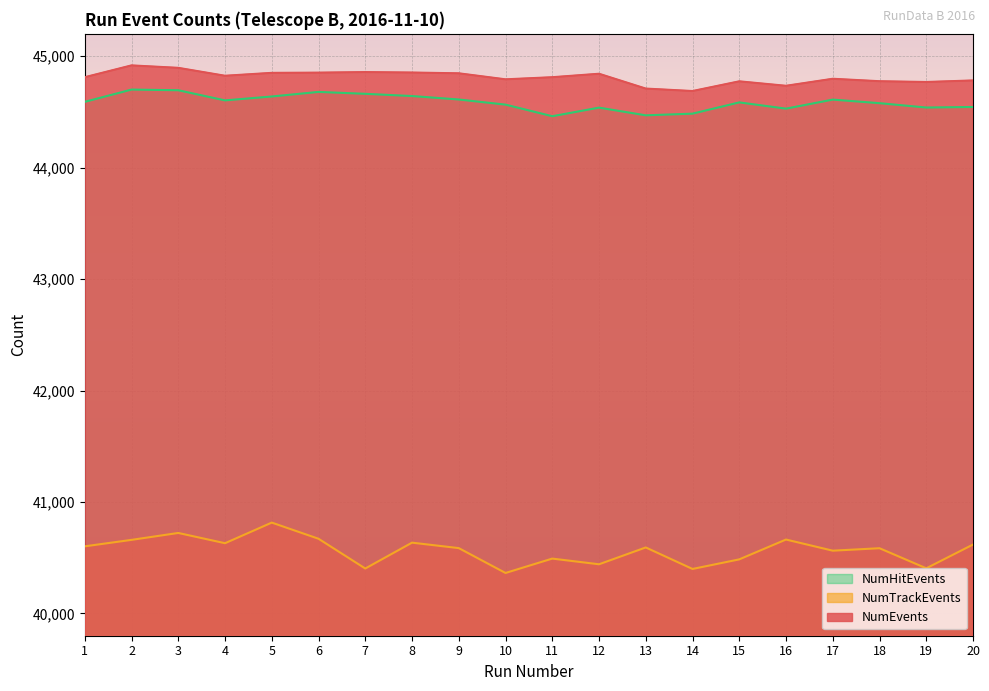

The NumTrackEvents series shows 15400 at 7. True or false?

False